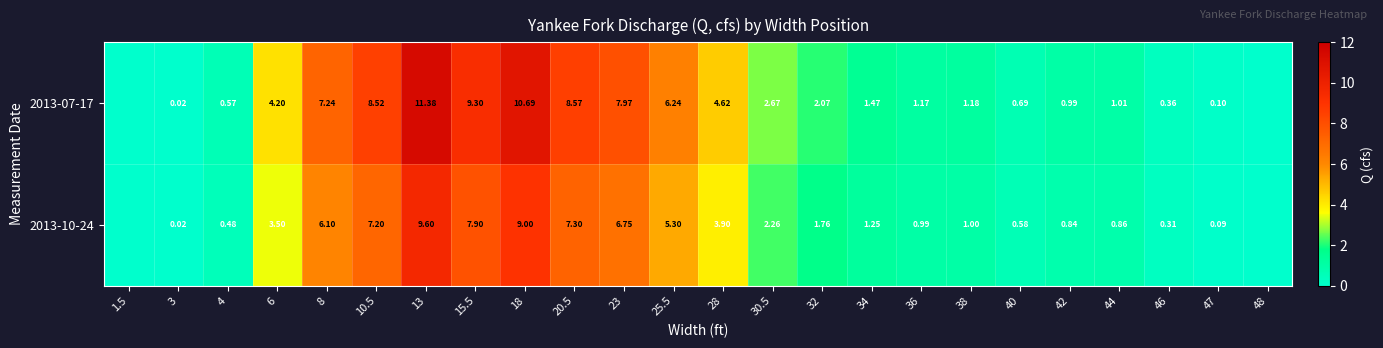

True or false: 2013-10-24 has a value of 0.6 at 34.

False